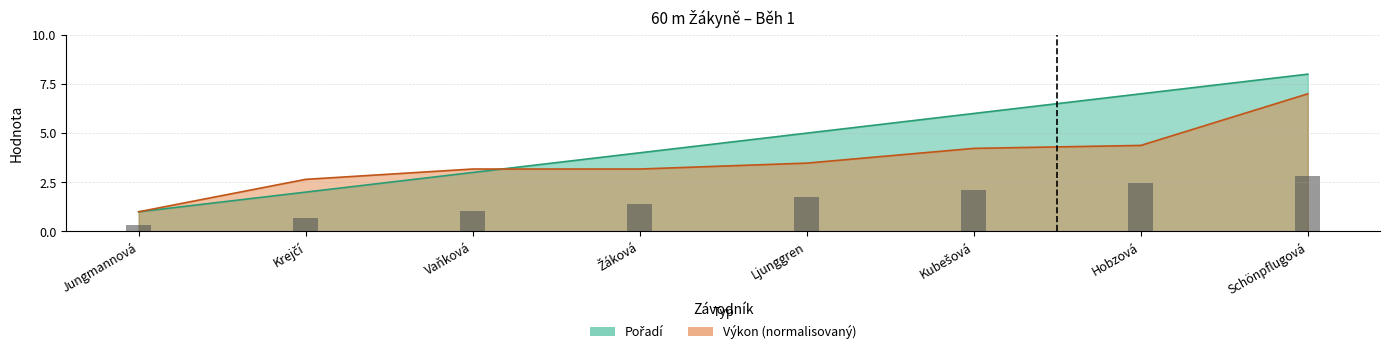

At how many categories does at least one series exceed 2?

7